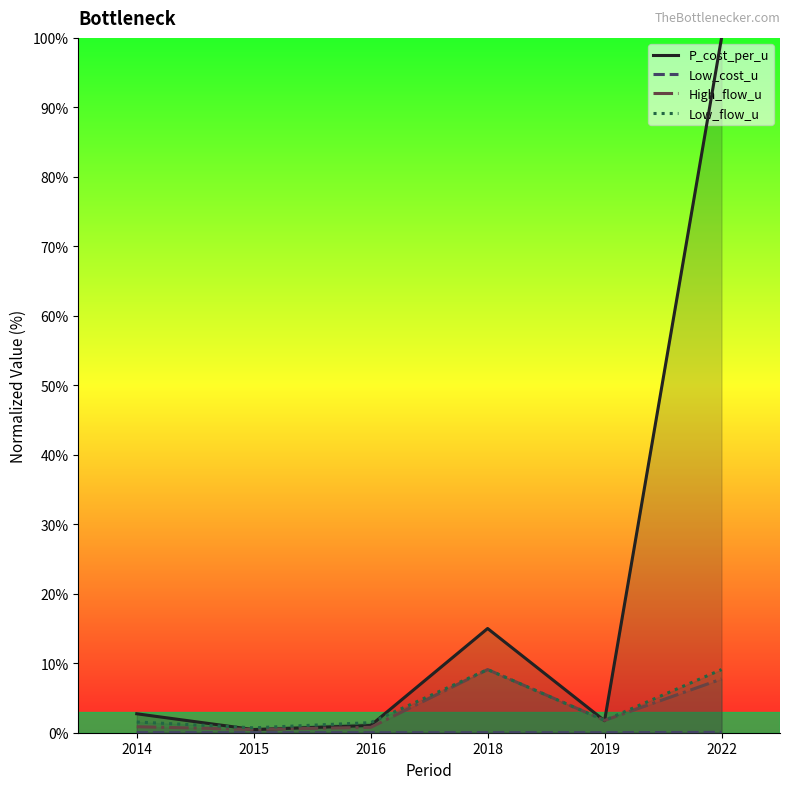

What are all the series names shown in the legend?

P_cost_per_u, Low_cost_u, High_flow_u, Low_flow_u